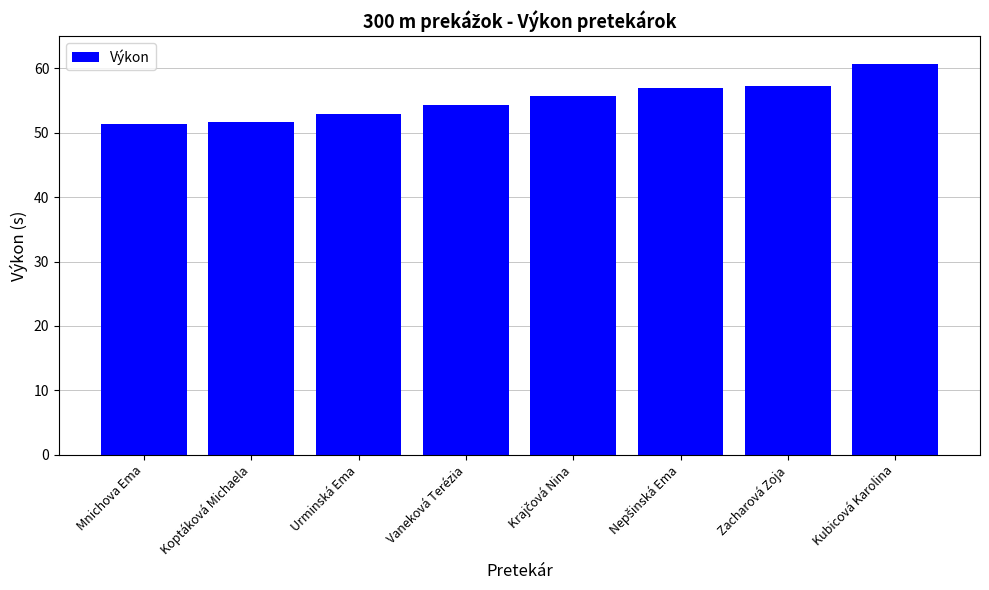

True or false: the data shows 29.1 at Mnichova Ema.

False